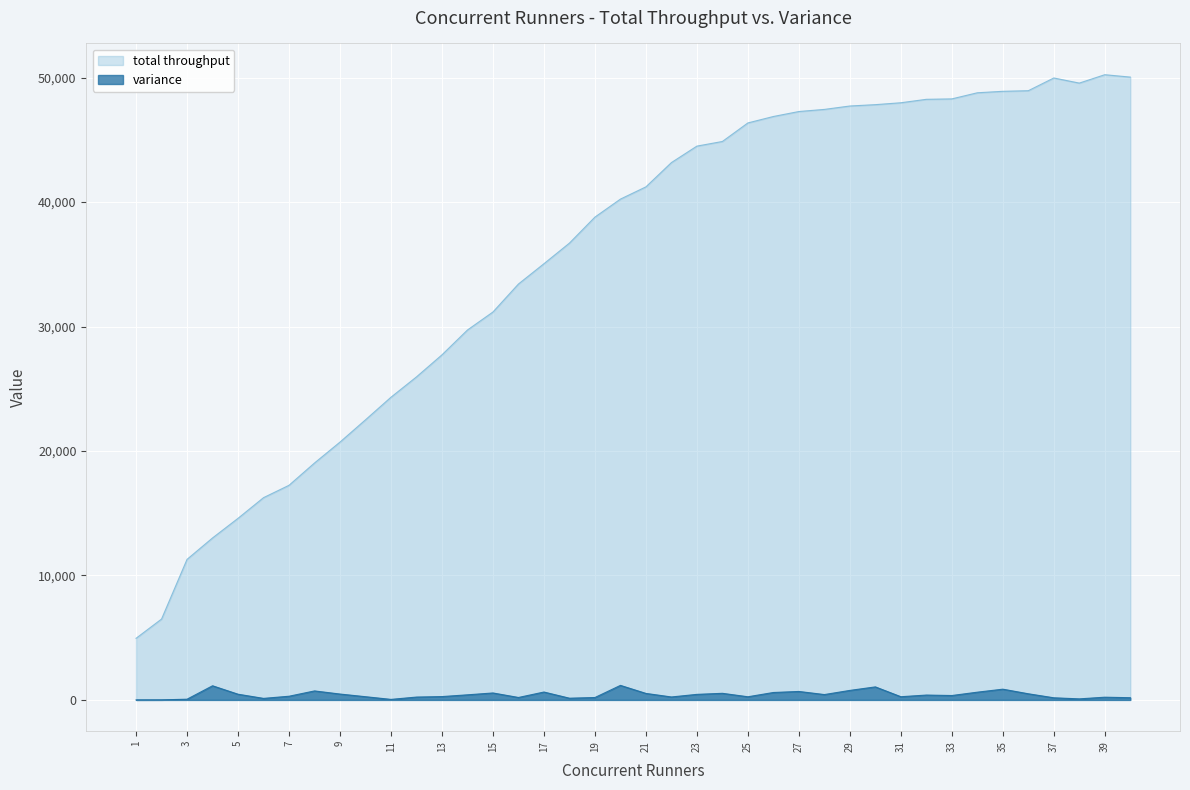

Reading left to right, list all the values displayed in this chart.

total throughput: 4949.5	6496.7	11293.0	13013.8	14590.2	16251.5	17245.1	19036.2	20717.2	22506.1	24322.5	25955.3	27728.3	29724.2	31170.9	33420.2	35050.3	36706.3	38796.4	40242.3	41226.1	43176.8	44501.0	44873.6	46364.2	46880.6	47280.7	47450.6	47724.5	47832.7	47984.9	48261.8	48295.6	48787.1	48904.8	48953.8	49976.5	49565.3	50239.1	50047.2
variance: 0.0	3.1	56.6	1135.1	457.5	122.2	295.0	721.9	471.0	256.9	41.4	228.1	267.6	408.8	557.4	195.2	633.1	137.1	192.4	1166.8	521.5	236.3	445.3	529.6	252.3	596.0	678.9	430.0	763.1	1046.4	256.1	389.4	352.3	621.1	862.3	492.3	169.7	83.4	217.7	175.6